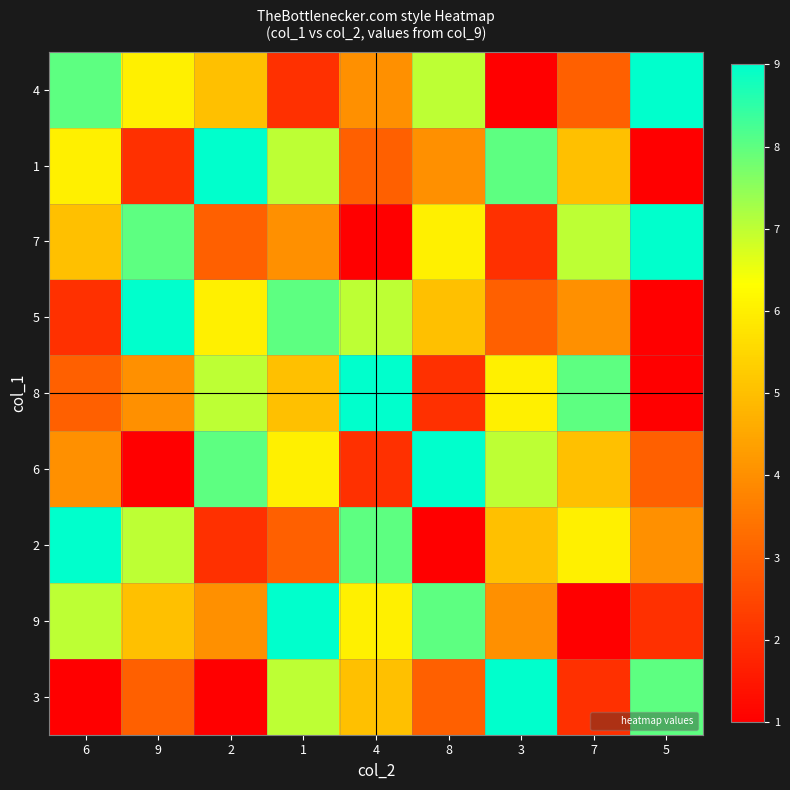

Reading left to right, what are all the values shown in this chart?

4: 6=8	9=6	2=5	1=2	4=4	8=7	3=1	7=3	5=9
1: 6=6	9=2	2=9	1=7	4=3	8=4	3=8	7=5	5=1
7: 6=5	9=8	2=3	1=4	4=1	8=6	3=2	7=7	5=9
5: 6=2	9=9	2=6	1=8	4=7	8=5	3=3	7=4	5=1
8: 6=3	9=4	2=7	1=5	4=9	8=2	3=6	7=8	5=1
6: 6=4	9=1	2=8	1=6	4=2	8=9	3=7	7=5	5=3
2: 6=9	9=7	2=2	1=3	4=8	8=1	3=5	7=6	5=4
9: 6=7	9=5	2=4	1=9	4=6	8=8	3=4	7=1	5=2
3: 6=1	9=3	2=1	1=7	4=5	8=3	3=9	7=2	5=8